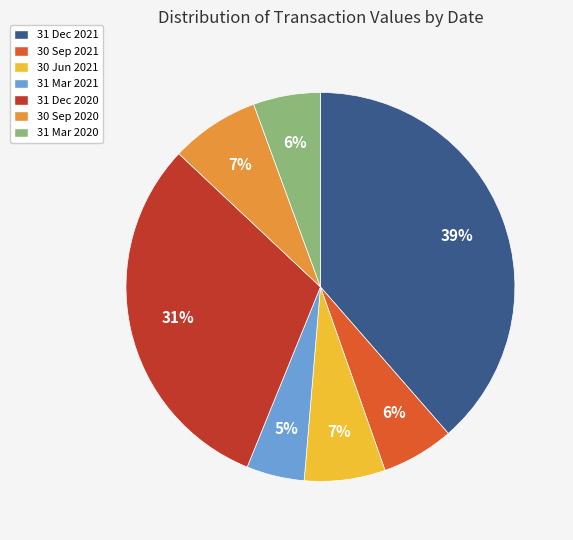

Which slice is the smallest?

31 Mar 2021